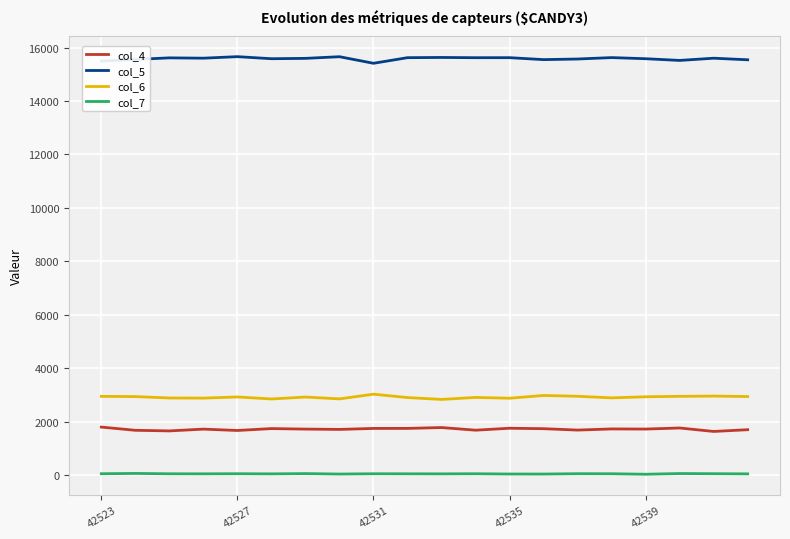

How many lines are shown in the chart?

4